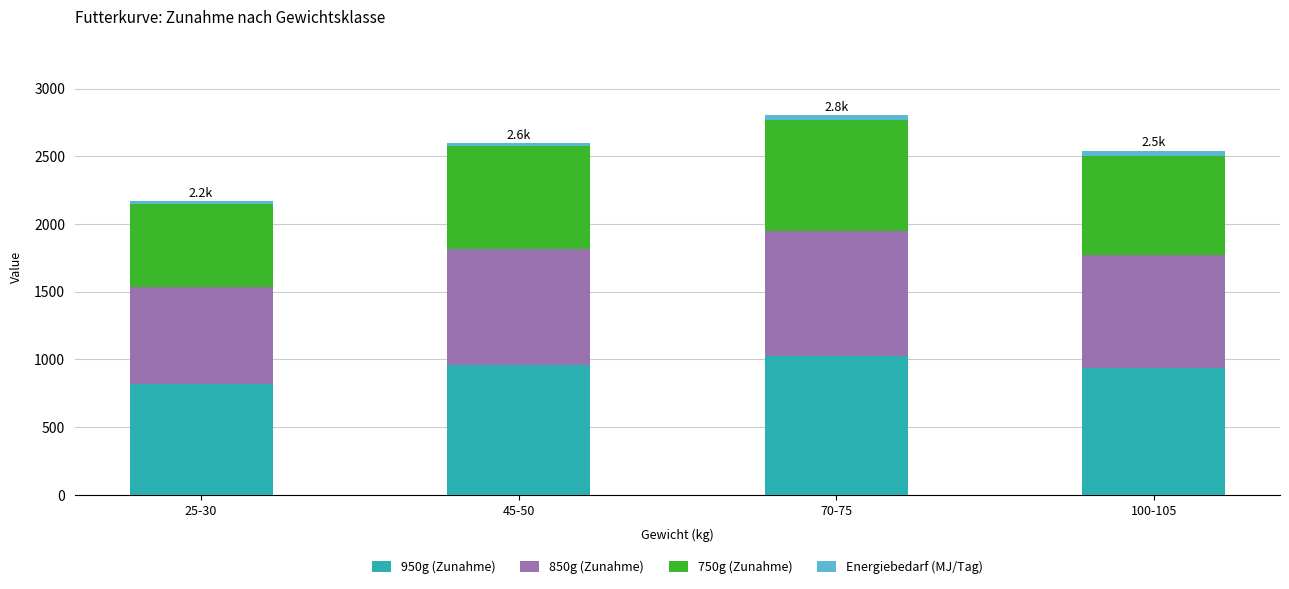

Which category has the lowest value in the 950g (Zunahme) series?

25-30